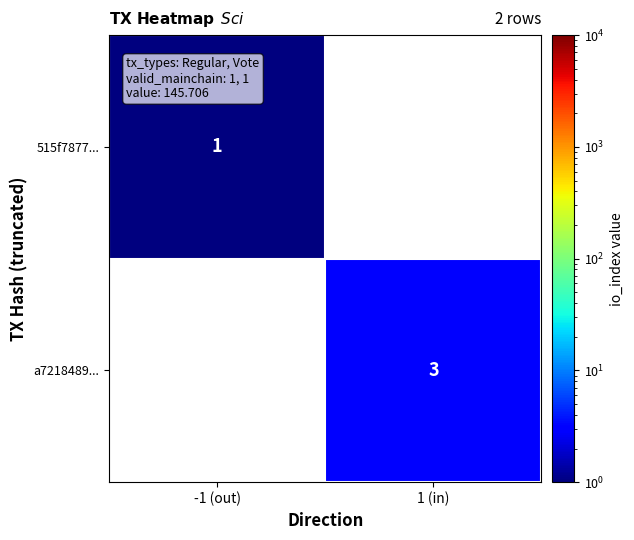

What is the minimum value shown in the chart?

1.0